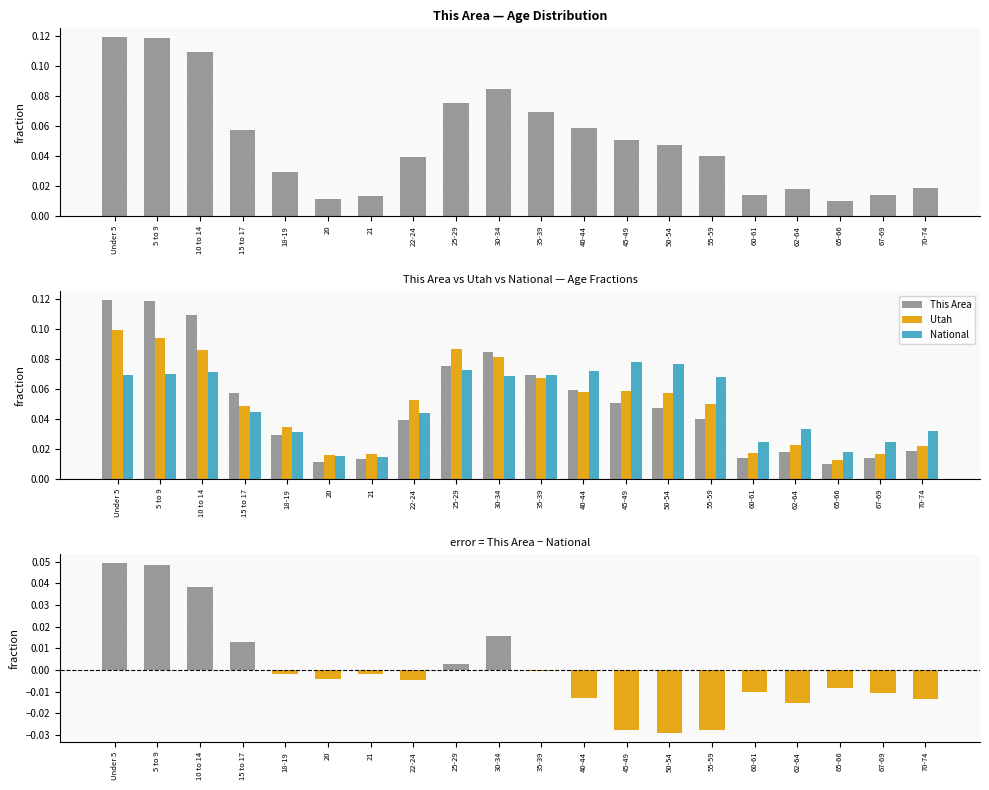

Reading left to right, what are all the values shown in this chart?

This Area: Under 5=0.1	5 to 9=0.1	10 to 14=0.1	15 to 17=0.1	18-19=0.0	20=0.0	21=0.0	22-24=0.0	25-29=0.1	30-34=0.1	35-39=0.1	40-44=0.1	45-49=0.1	50-54=0.0	55-59=0.0	60-61=0.0	62-64=0.0	65-66=0.0	67-69=0.0	70-74=0.0
Utah: Under 5=0.1	5 to 9=0.1	10 to 14=0.1	15 to 17=0.0	18-19=0.0	20=0.0	21=0.0	22-24=0.1	25-29=0.1	30-34=0.1	35-39=0.1	40-44=0.1	45-49=0.1	50-54=0.1	55-59=0.1	60-61=0.0	62-64=0.0	65-66=0.0	67-69=0.0	70-74=0.0
National: Under 5=0.1	5 to 9=0.1	10 to 14=0.1	15 to 17=0.0	18-19=0.0	20=0.0	21=0.0	22-24=0.0	25-29=0.1	30-34=0.1	35-39=0.1	40-44=0.1	45-49=0.1	50-54=0.1	55-59=0.1	60-61=0.0	62-64=0.0	65-66=0.0	67-69=0.0	70-74=0.0
This Area − National: Under 5=0.0	5 to 9=0.0	10 to 14=0.0	15 to 17=0.0	18-19=-0.0	20=-0.0	21=-0.0	22-24=-0.0	25-29=0.0	30-34=0.0	35-39=-0.0	40-44=-0.0	45-49=-0.0	50-54=-0.0	55-59=-0.0	60-61=-0.0	62-64=-0.0	65-66=-0.0	67-69=-0.0	70-74=-0.0